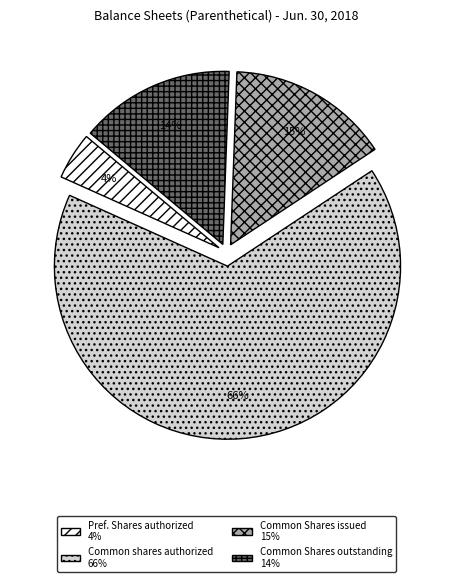

To the nearest percent, what is the average slice percentage?

25%